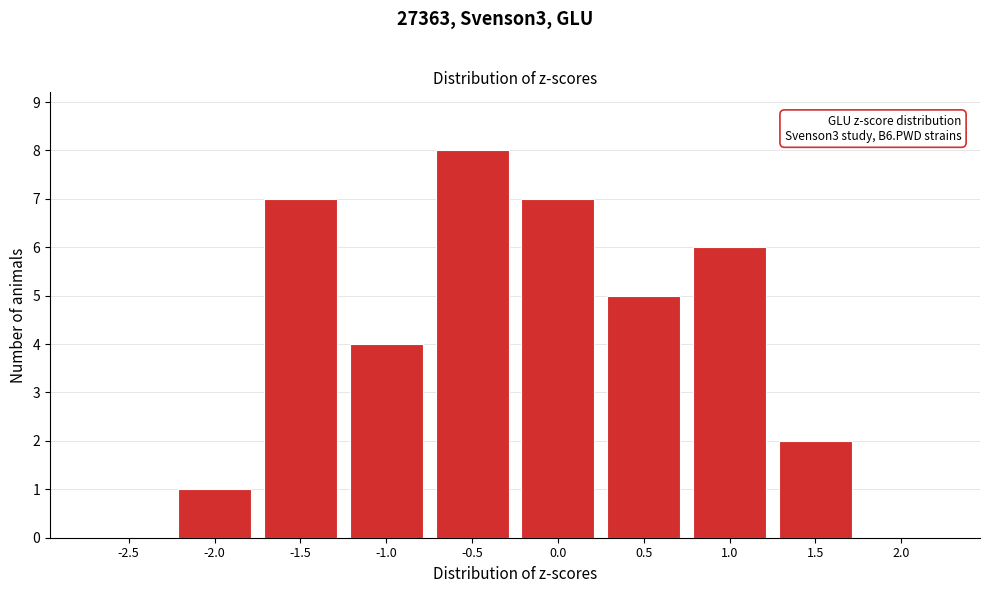

Reading left to right, what are all the values shown in this chart?

-2.5=0	-2.0=1	-1.5=7	-1.0=4	-0.5=8	0.0=7	0.5=5	1.0=6	1.5=2	2.0=0